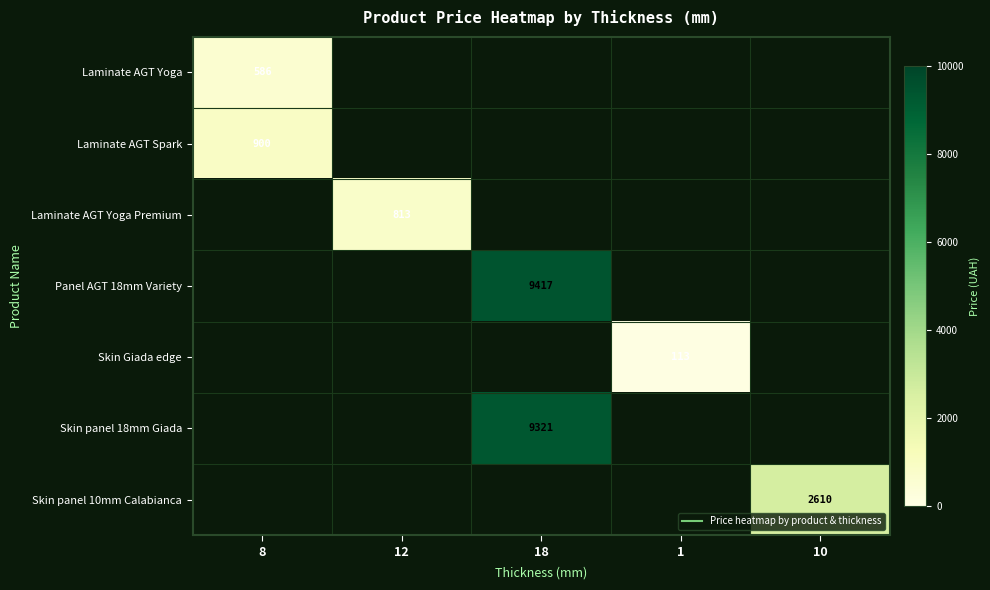

Which category has the lowest value across all series?

12